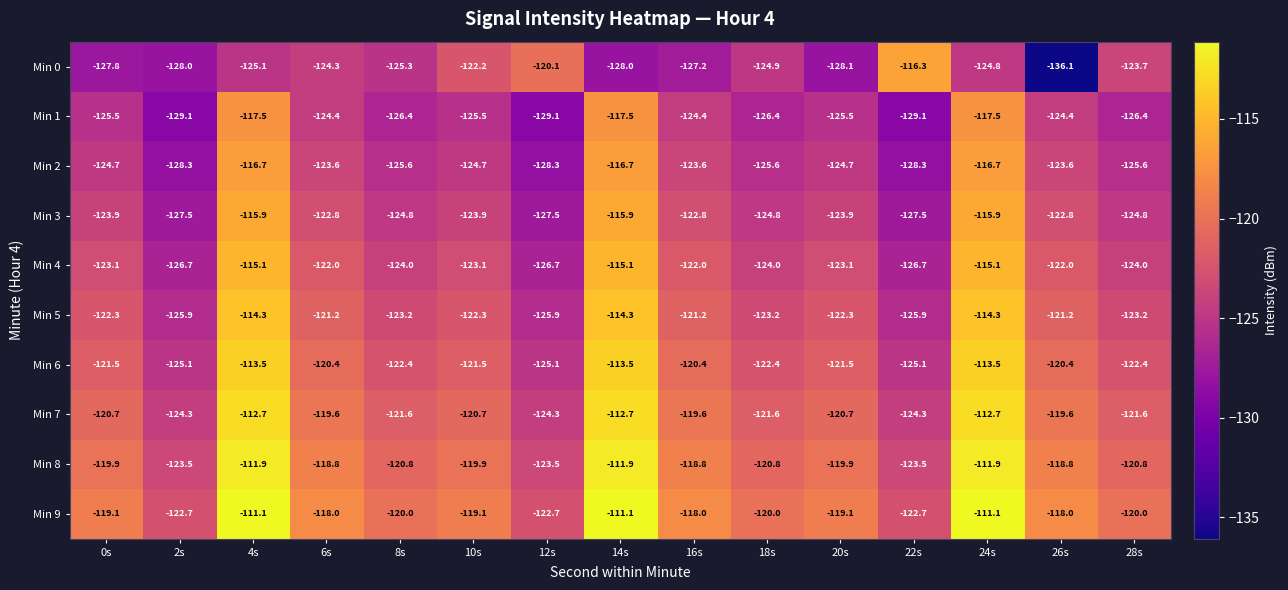

Which series has the largest total across all categories?

Min 9